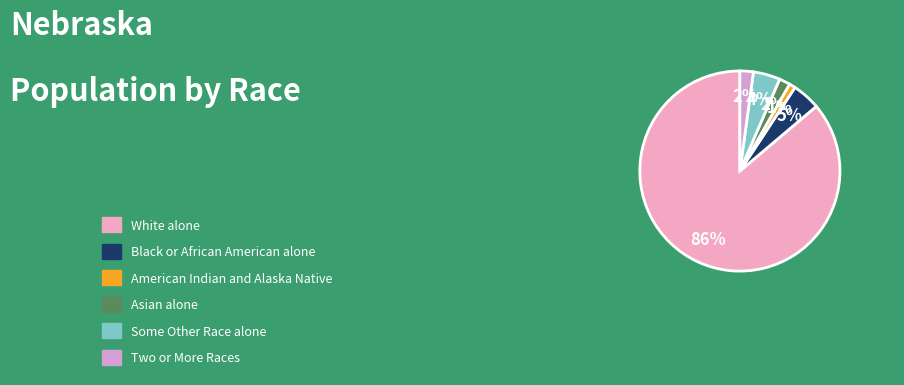

Which has a higher value, American Indian and Alaska Native or White alone?

White alone